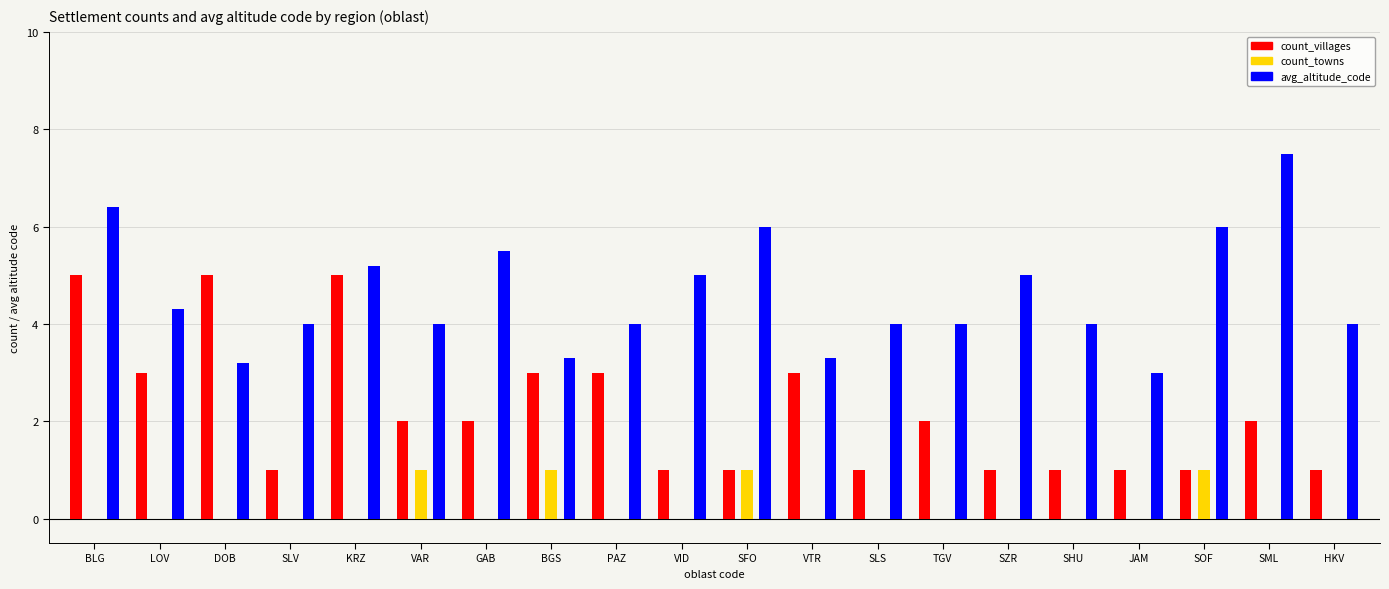

What is the approximate value of avg_altitude_code at HKV?

4.0